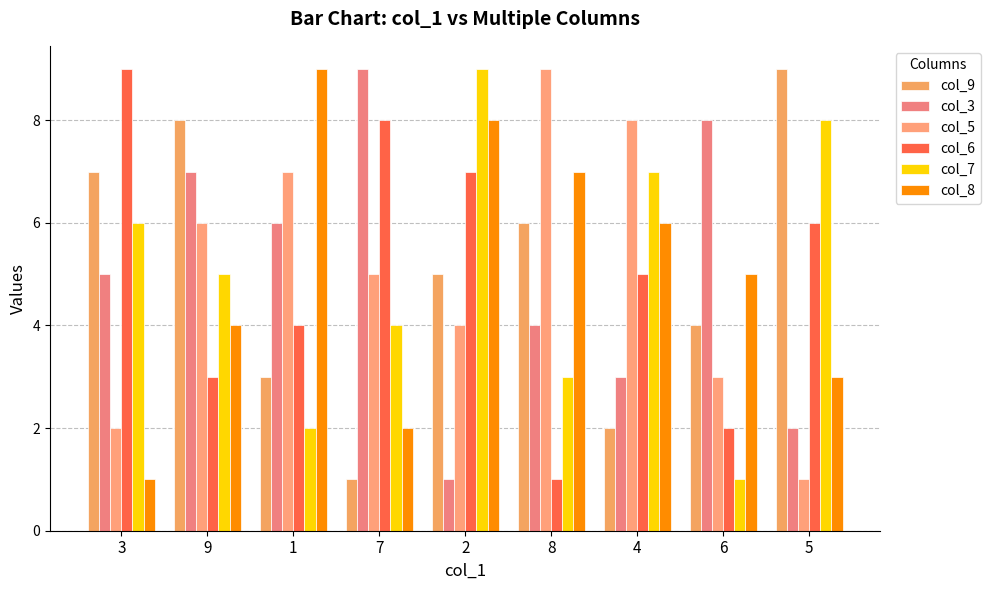

At which category does the chart reach its minimum across all series?

7